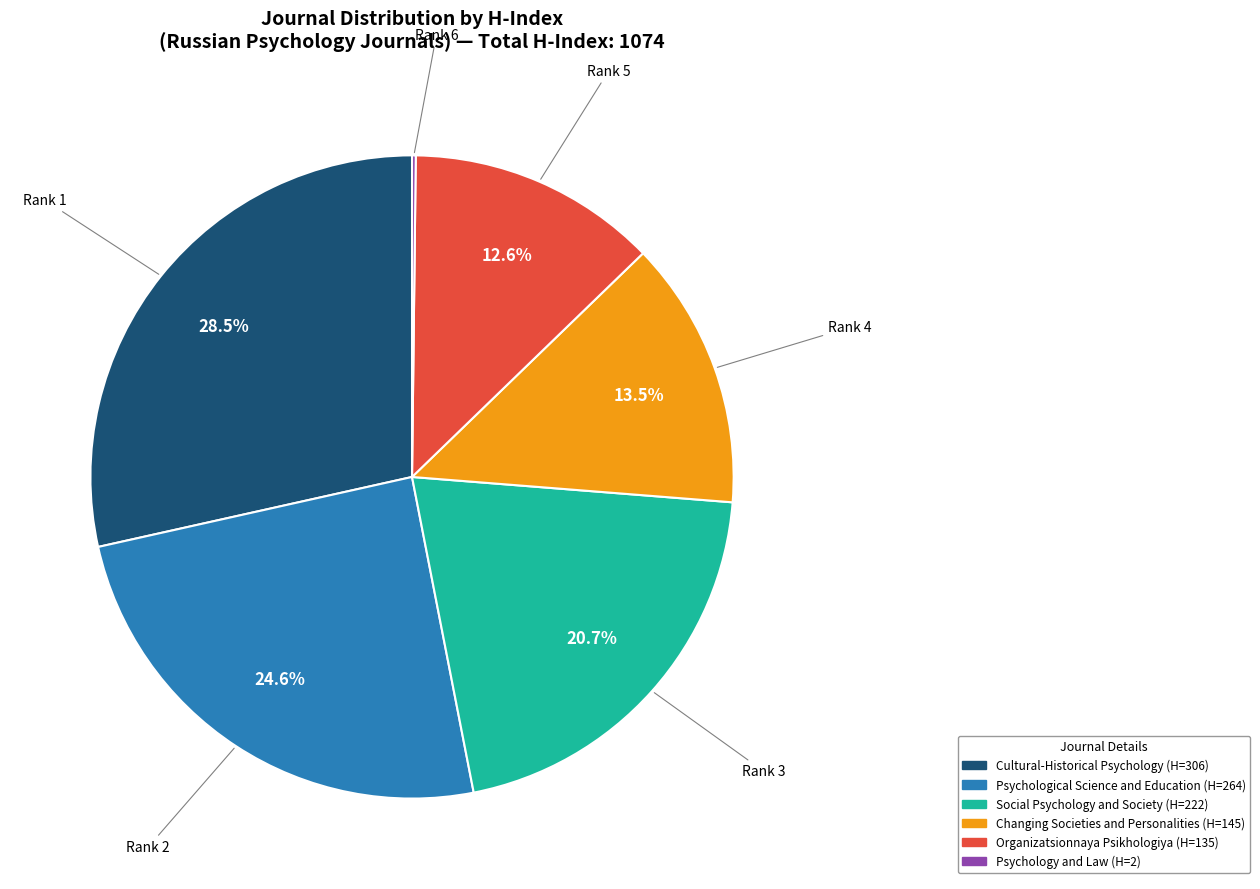

Does any single category account for the majority?

No